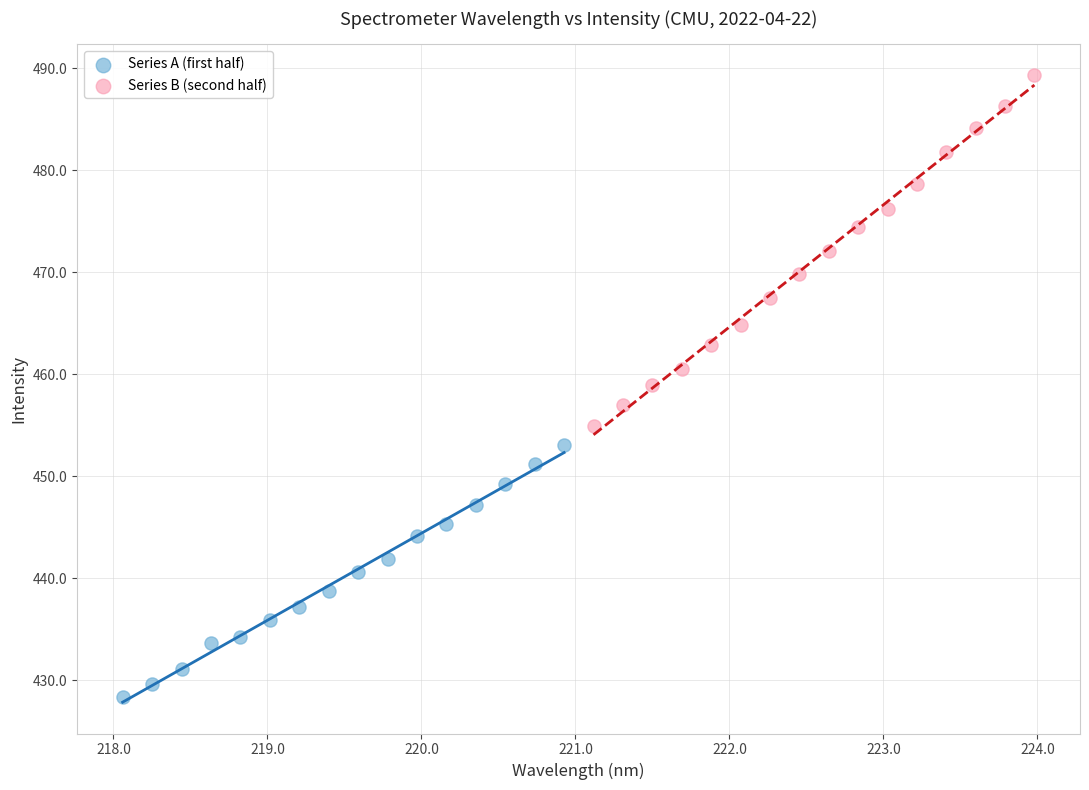

Which series has the largest Y range (max minus min)?

Series B (second half)